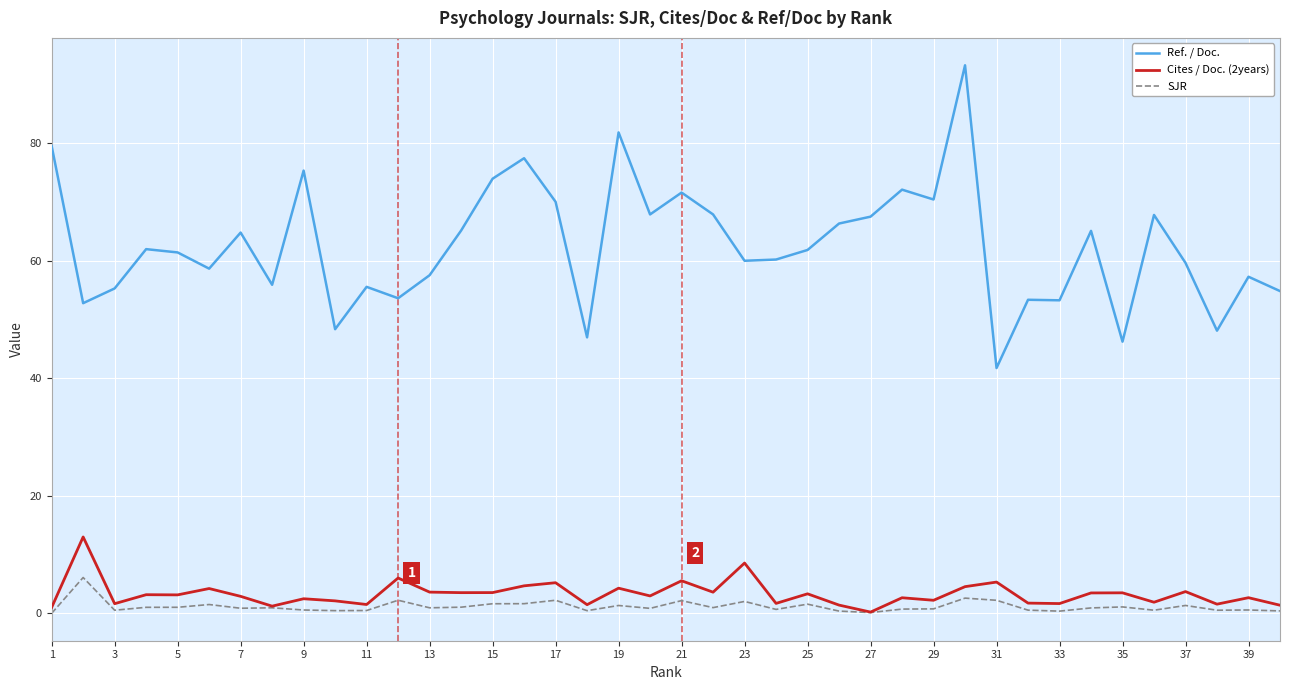

Which series has the widest spread of values?

Ref. / Doc.